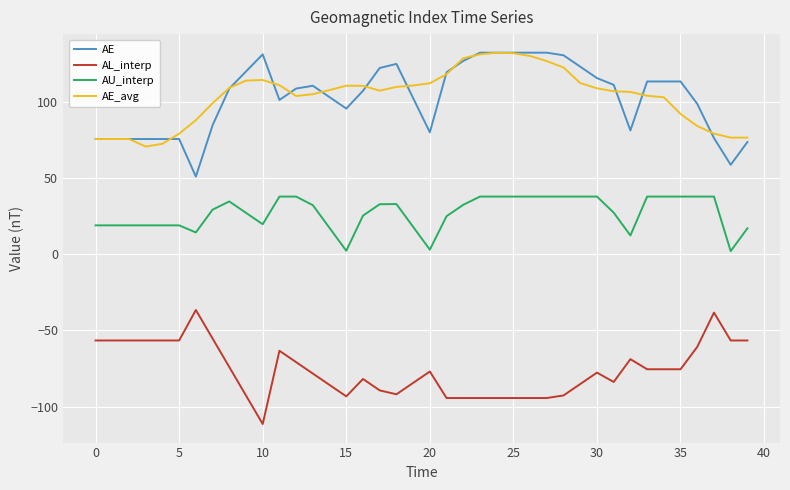

True or false: AL_interp and AE_avg intersect in this chart.

False